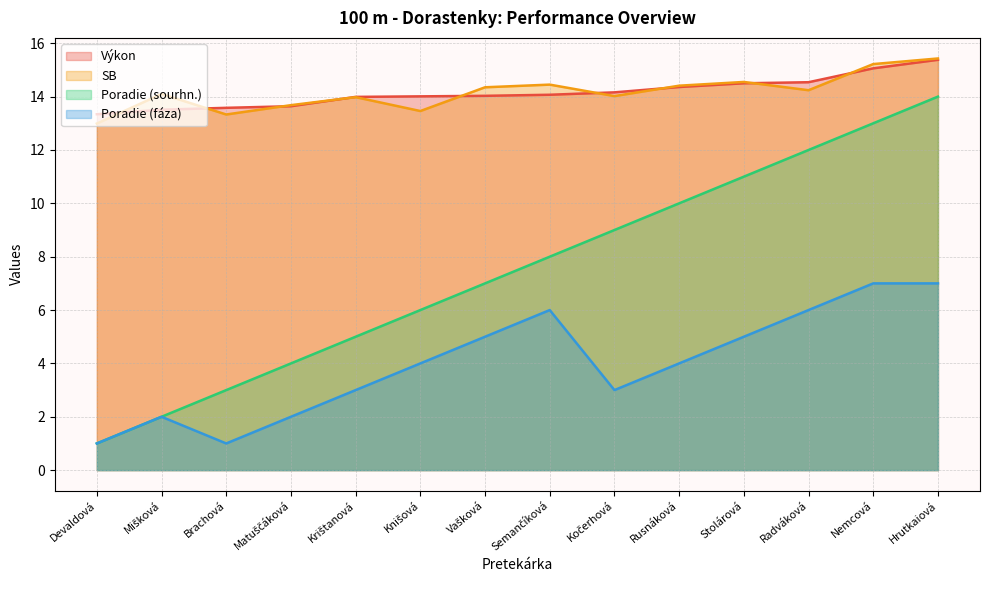

Reading left to right, extract all data points from this chart.

Výkon: 13.3	13.5	13.6	13.6	14.0	14.0	14.0	14.1	14.2	14.4	14.5	14.5	15.1	15.4
SB: 13.0	14.1	13.3	13.7	14.0	13.5	14.3	14.4	14.0	14.4	14.6	14.2	15.2	15.4
Poradie (sourhn.): 1.0	2.0	3.0	4.0	5.0	6.0	7.0	8.0	9.0	10.0	11.0	12.0	13.0	14.0
Poradie (fáza): 1.0	2.0	1.0	2.0	3.0	4.0	5.0	6.0	3.0	4.0	5.0	6.0	7.0	7.0